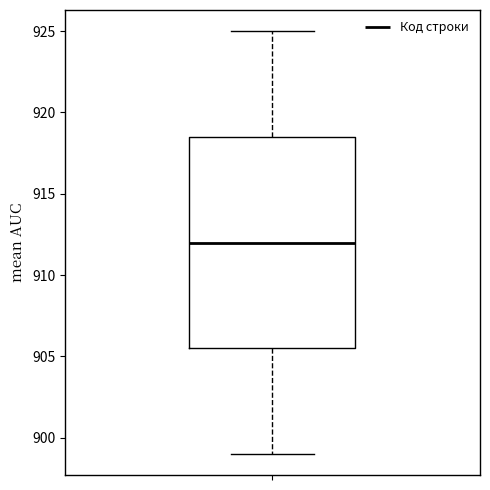

Read this box plot against the y-axis: the position of the median line, the range covered by the box, and the ends of both whiskers. The values are not printed on the chart, so give them approximately, as read against the axis.

median 912.0, box 905.5 to 918.5, whiskers 899.0 to 925.0